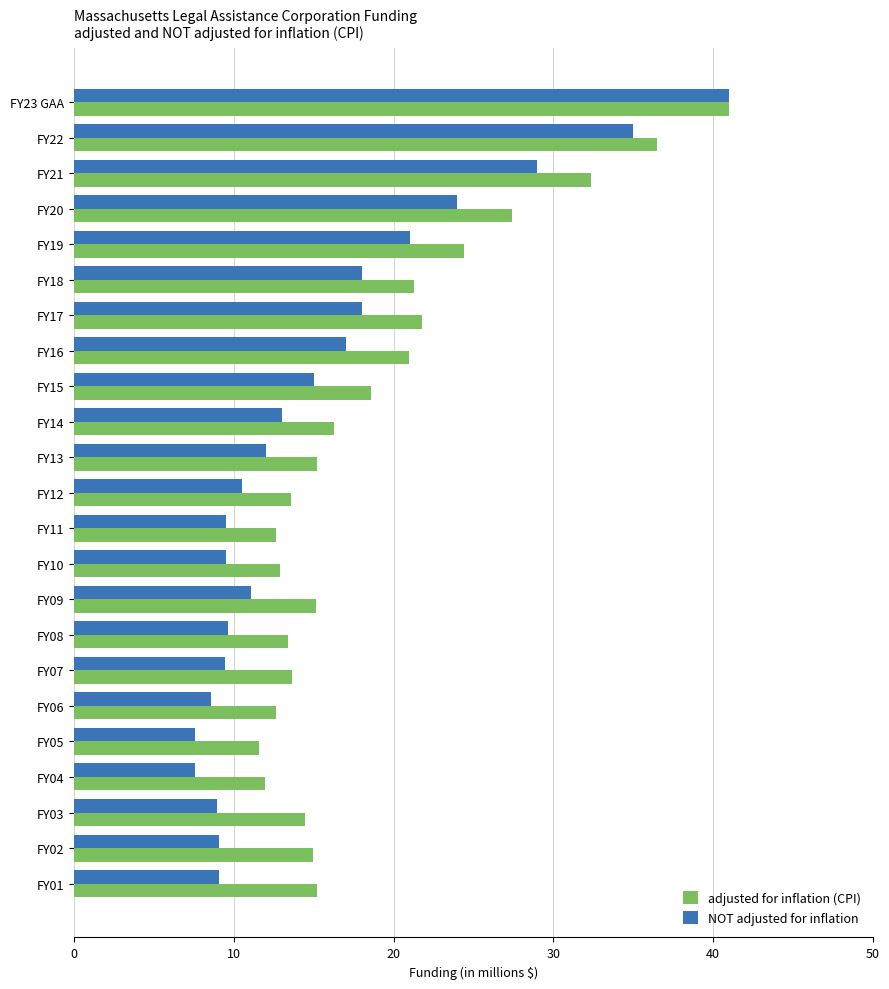

The NOT adjusted for inflation series shows 1.6 at FY04. True or false?

False